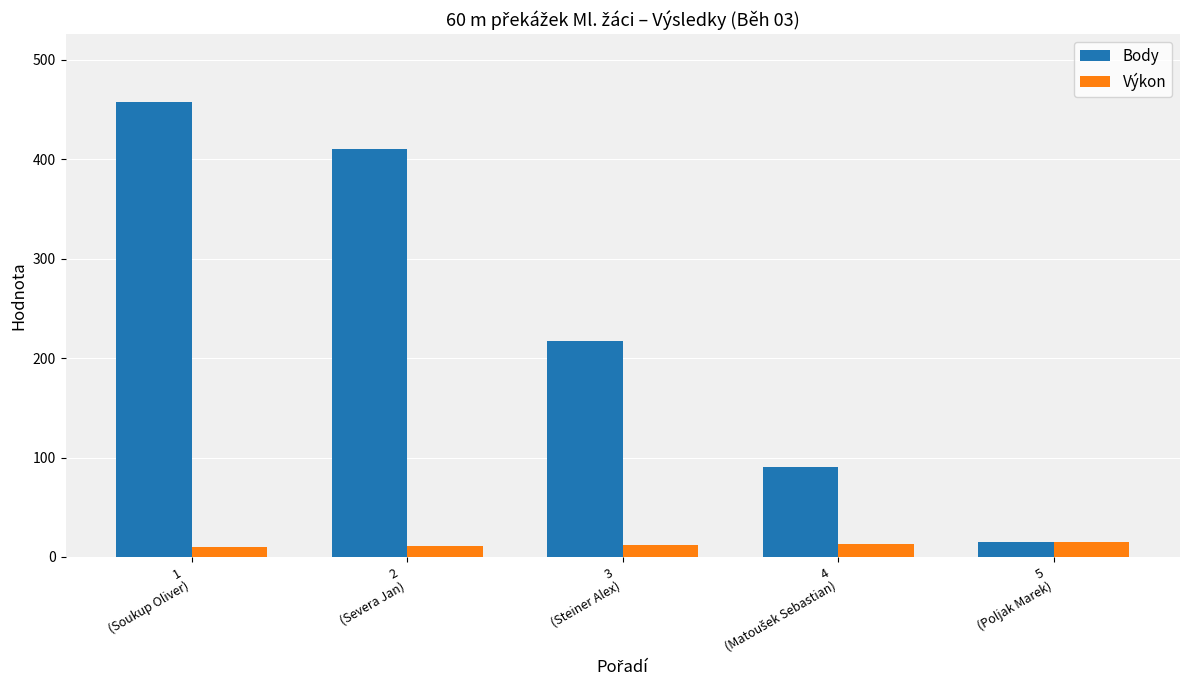

Are the bars horizontal?

No